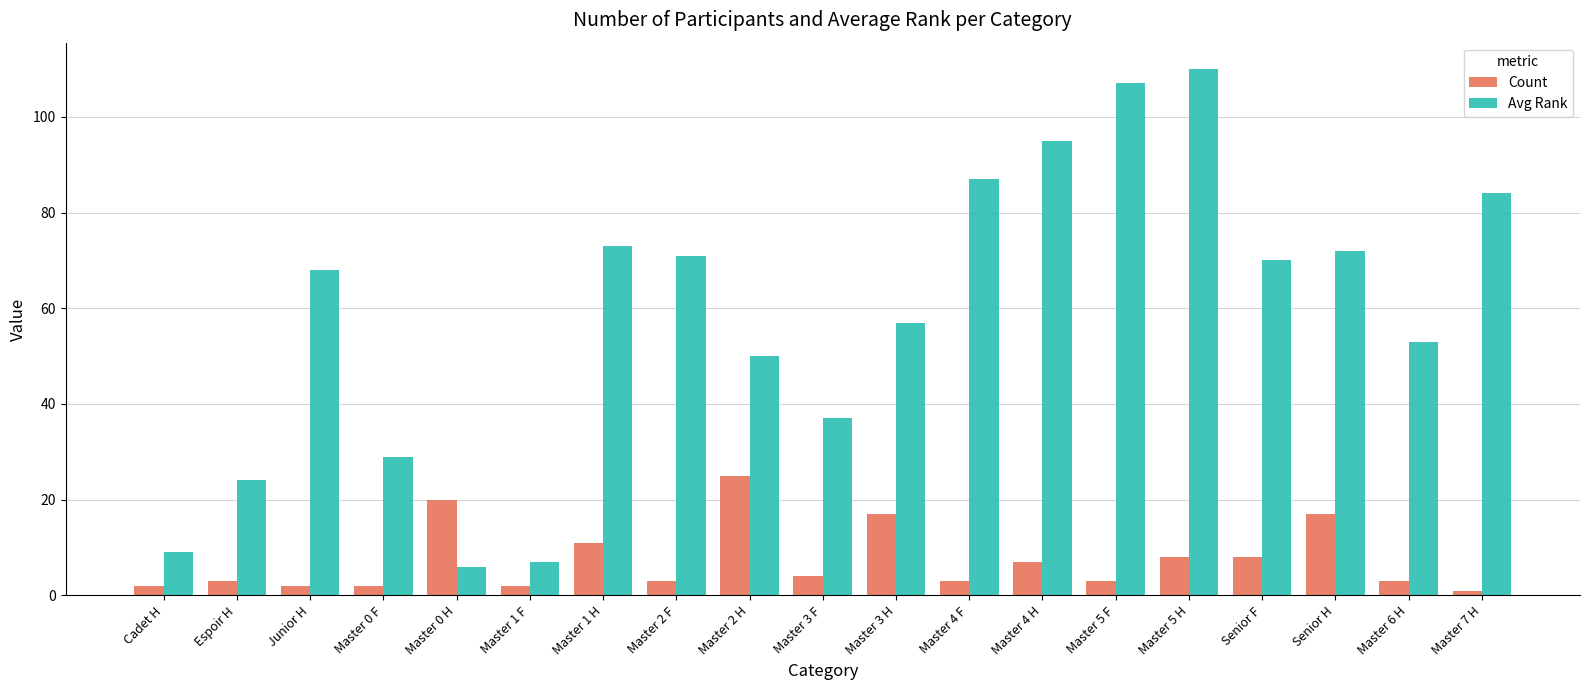

What is the difference between the second highest and second lowest values in the Count series?

18